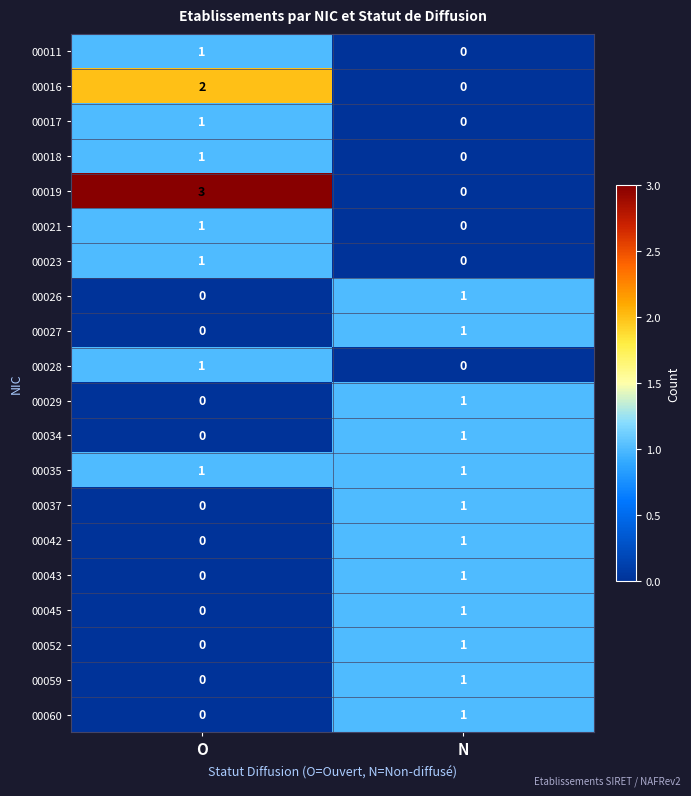

The 00045 series shows 1 at N. True or false?

True